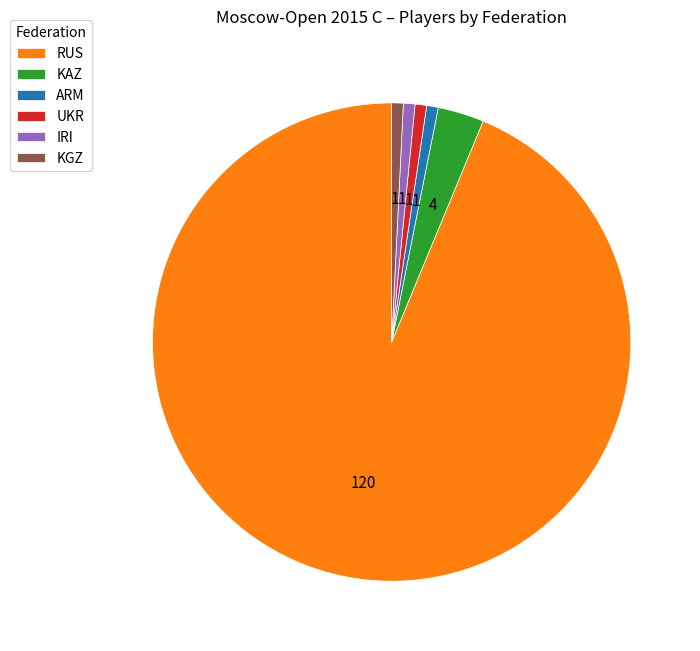

Combined, do RUS and KAZ account for over 50%?

Yes